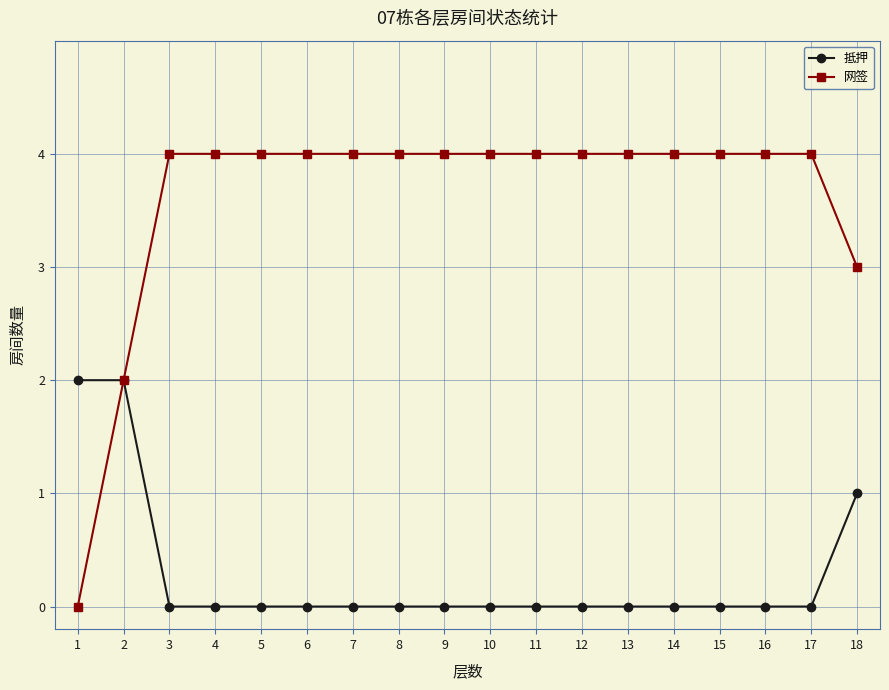

Is the value of 抵押 at 3 greater than the value of 网签 at 11?

No